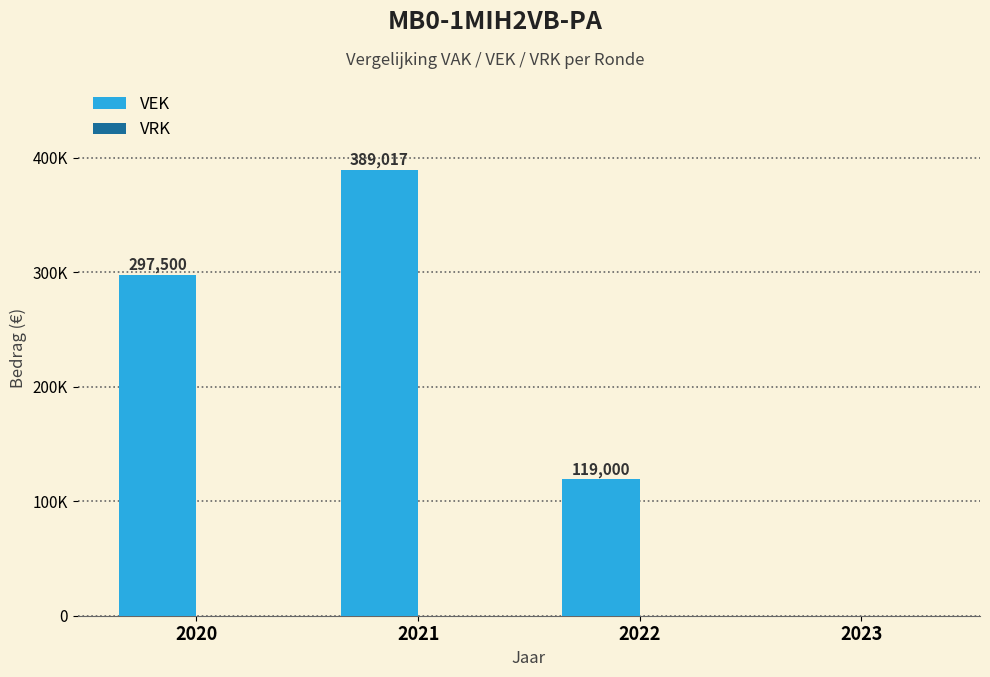

Reading left to right, extract all data points from this chart.

VEK: 2020=297500	2021=389017	2022=119000	2023=0
VRK: 2020=0	2021=0	2022=0	2023=0